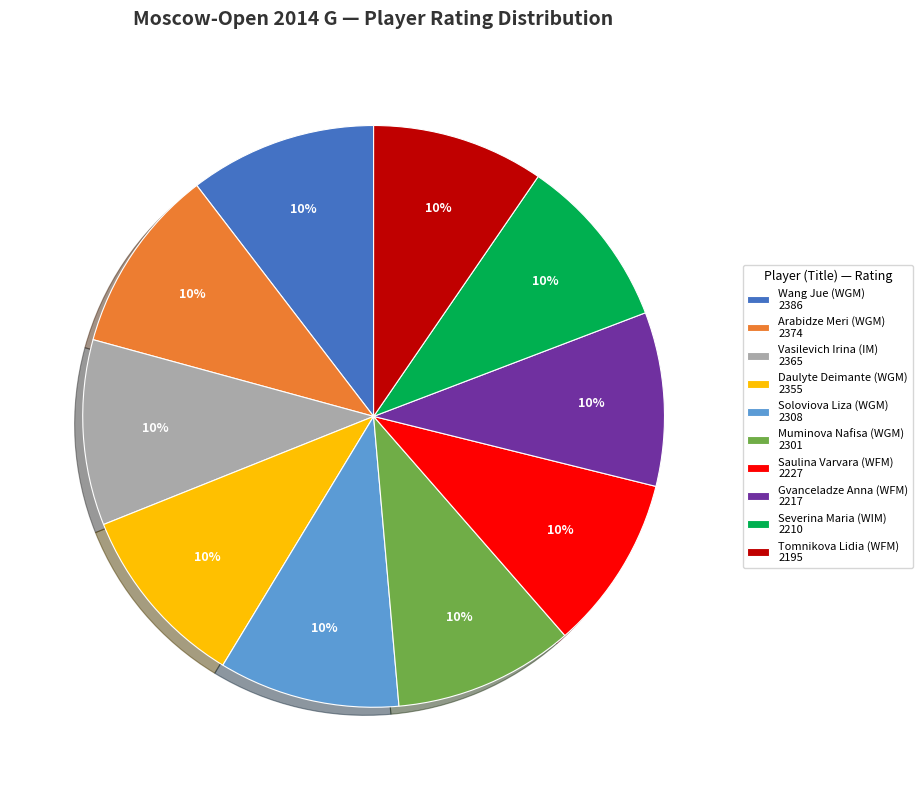

How many segments does this pie chart have?

10